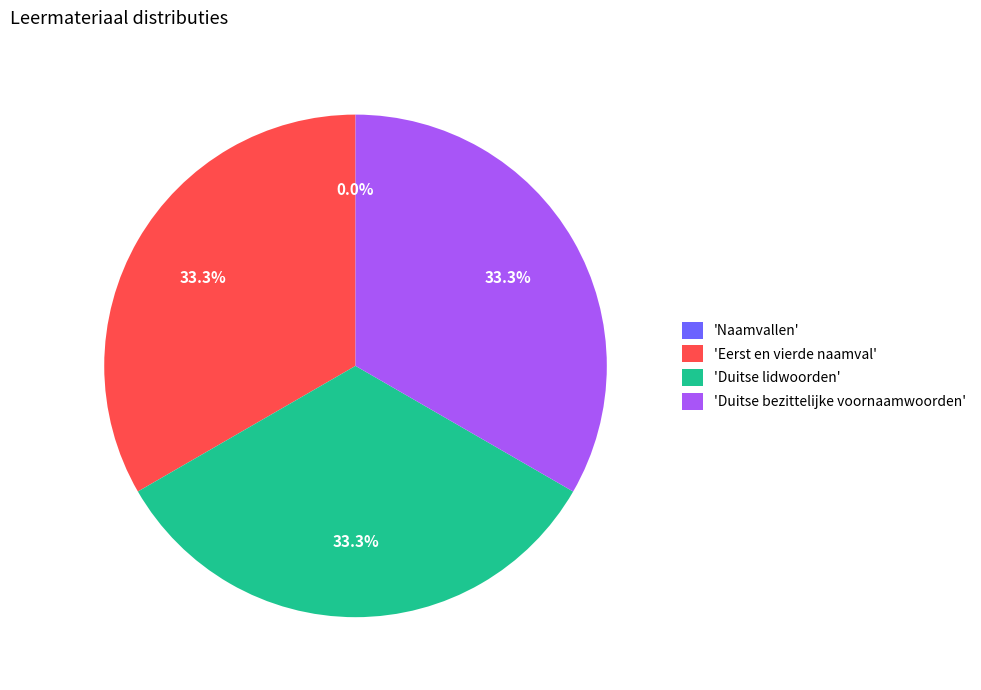

Does any single category account for the majority?

No